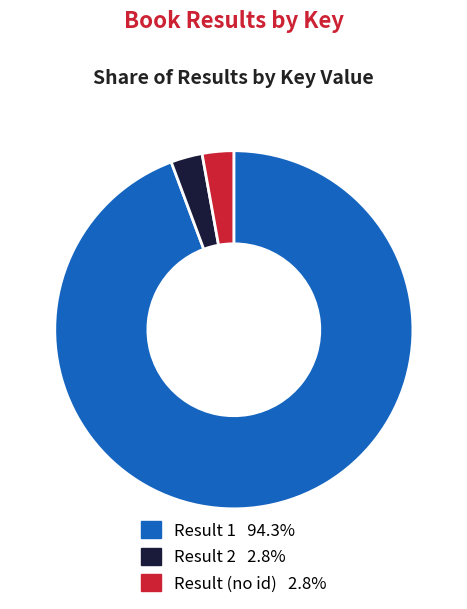

Does any single category account for the majority?

Yes